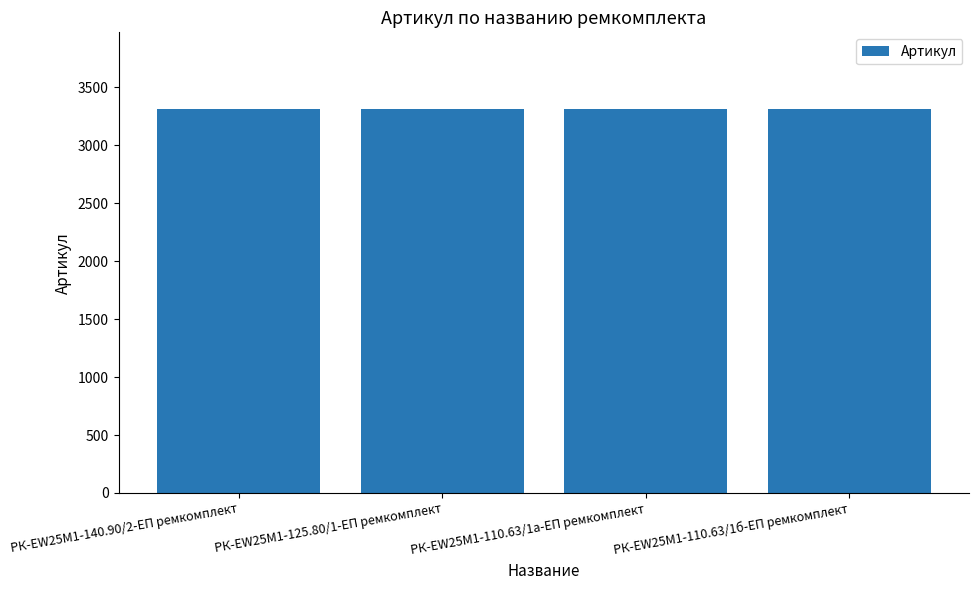

What is the smallest value displayed?

3308